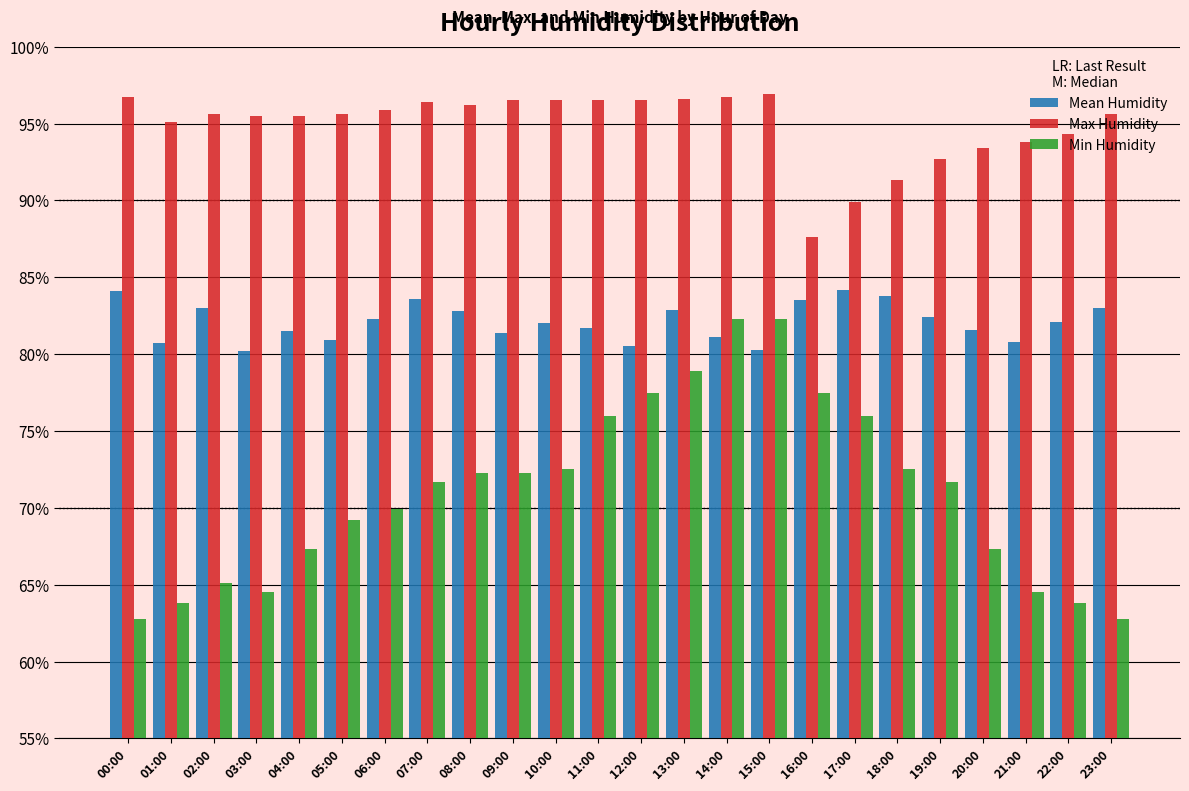

How many bars are there in each group?

3